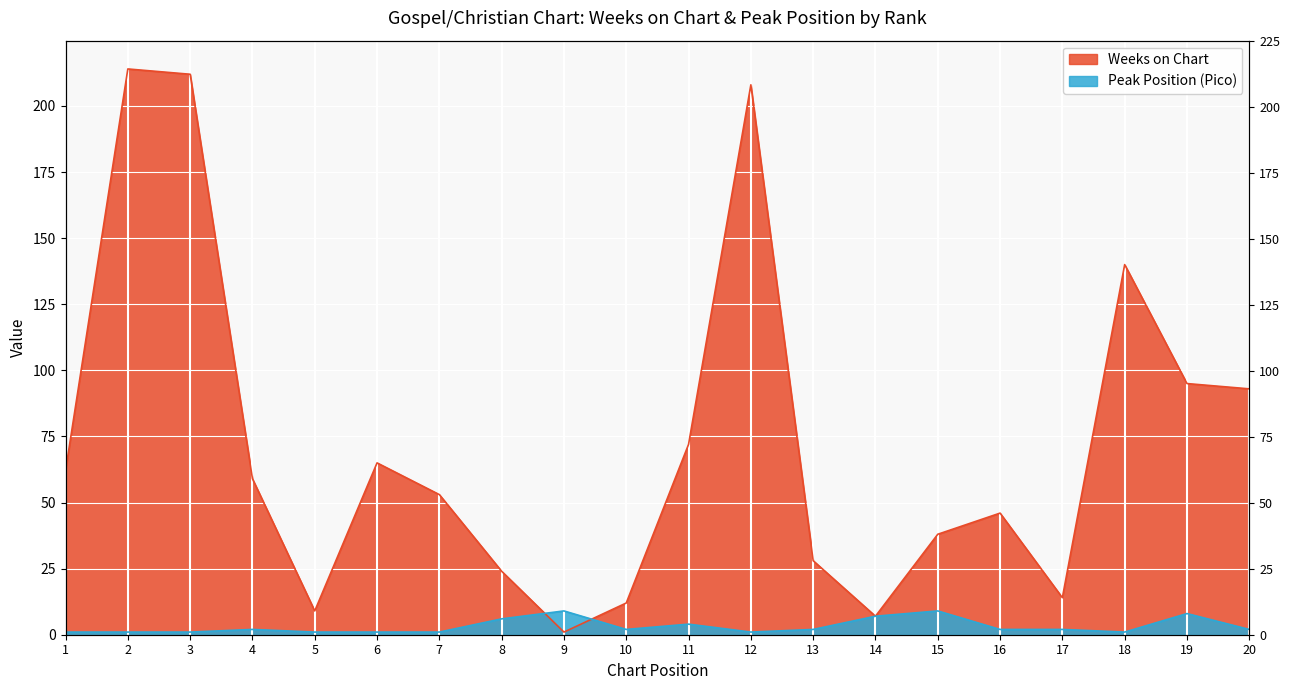

Rank the series by their maximum value, from highest to lowest.

Weeks on Chart, Pico